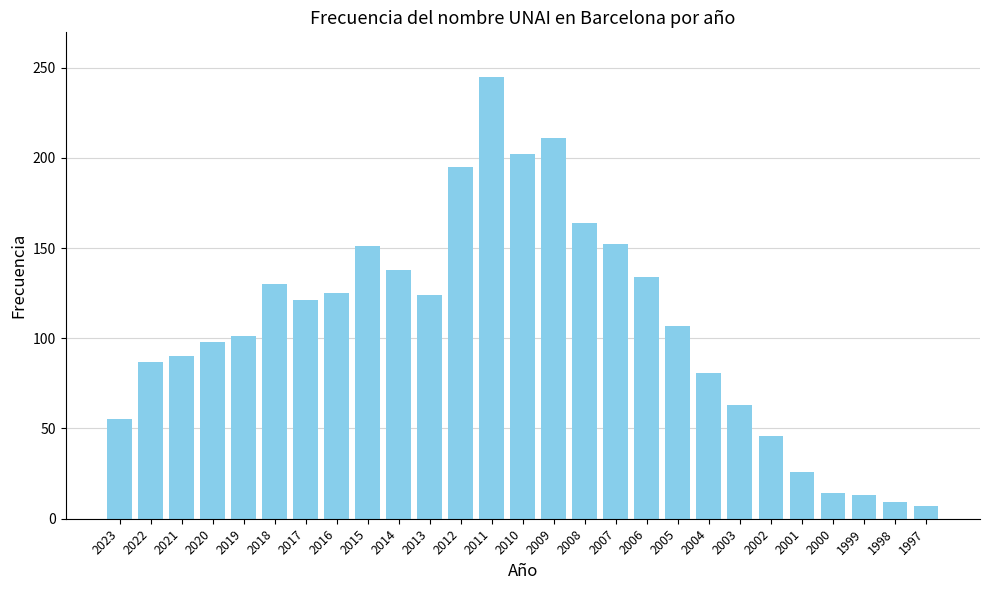

Which has a higher value, 2015 or 2004?

2015